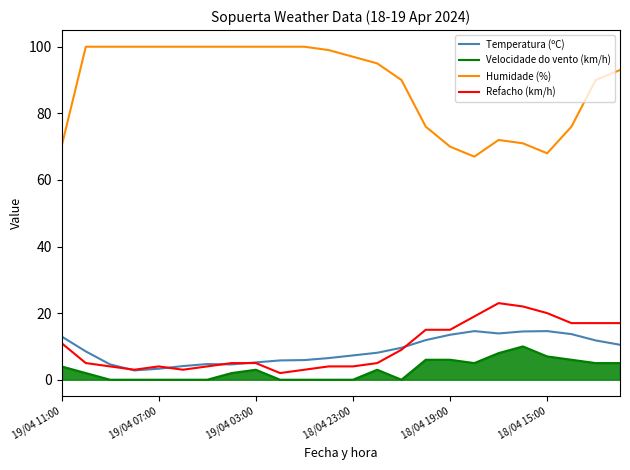

Which series has the largest range (max minus min)?

Humidade (%)